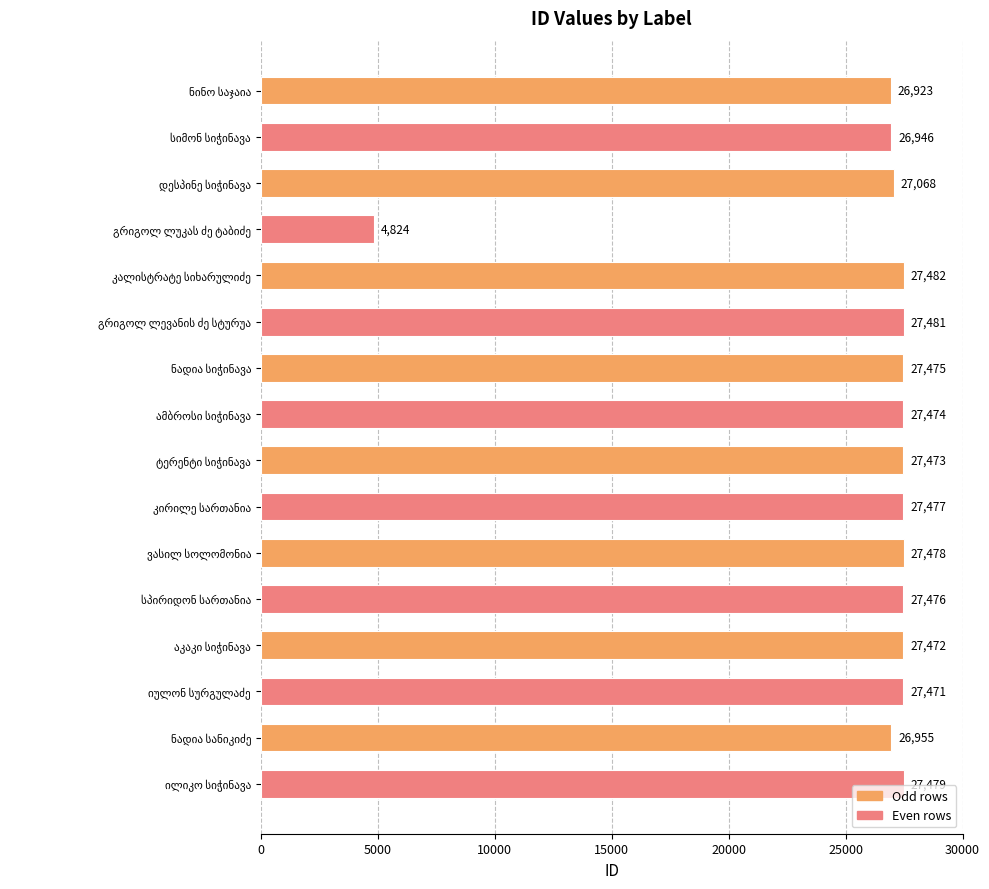

Reading bottom to top, transcribe all the data shown in this chart.

27479	26955	27471	27472	27476	27478	27477	27473	27474	27475	27481	27482	4824	27068	26946	26923